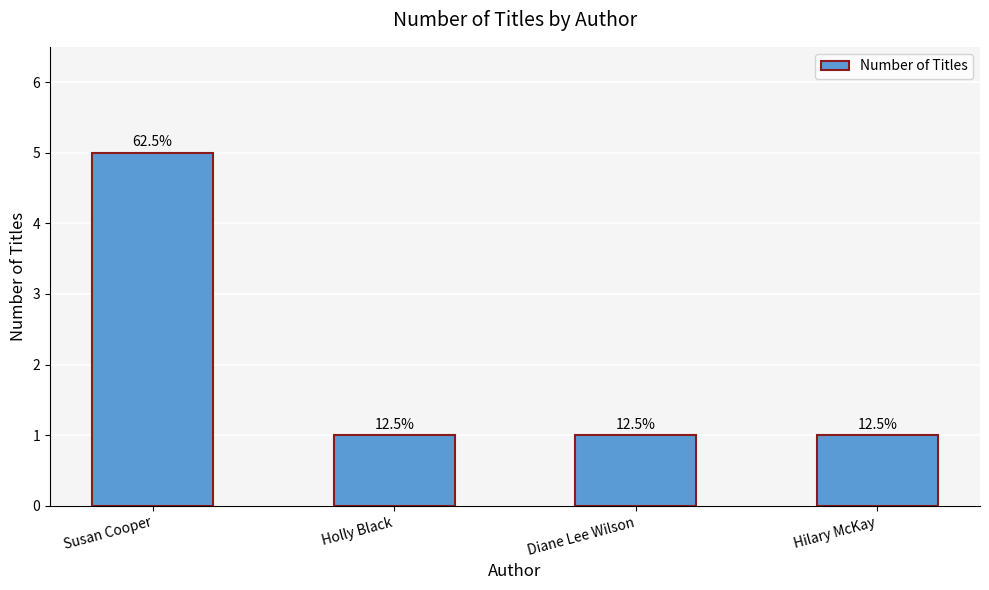

Reading left to right, what are all the values shown in this chart?

Susan Cooper=5	Holly Black=1	Diane Lee Wilson=1	Hilary McKay=1